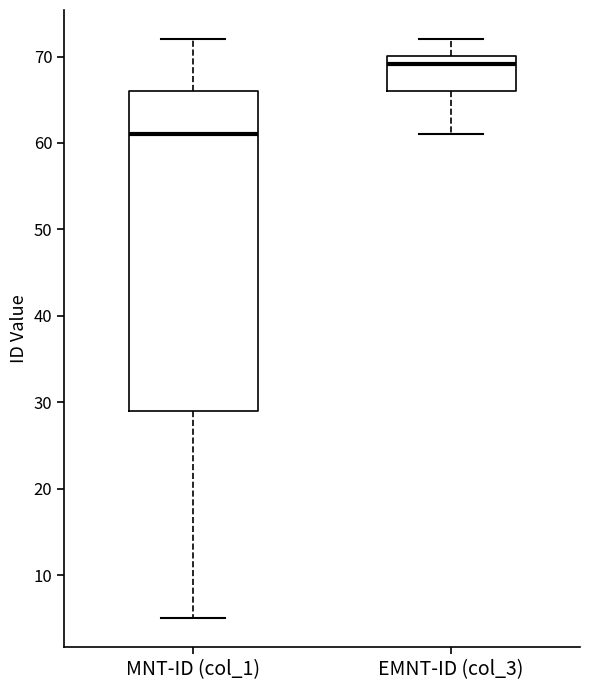

Comparing the boxes themselves (not the whiskers), which one is the tallest?

MNT-ID (col_1)